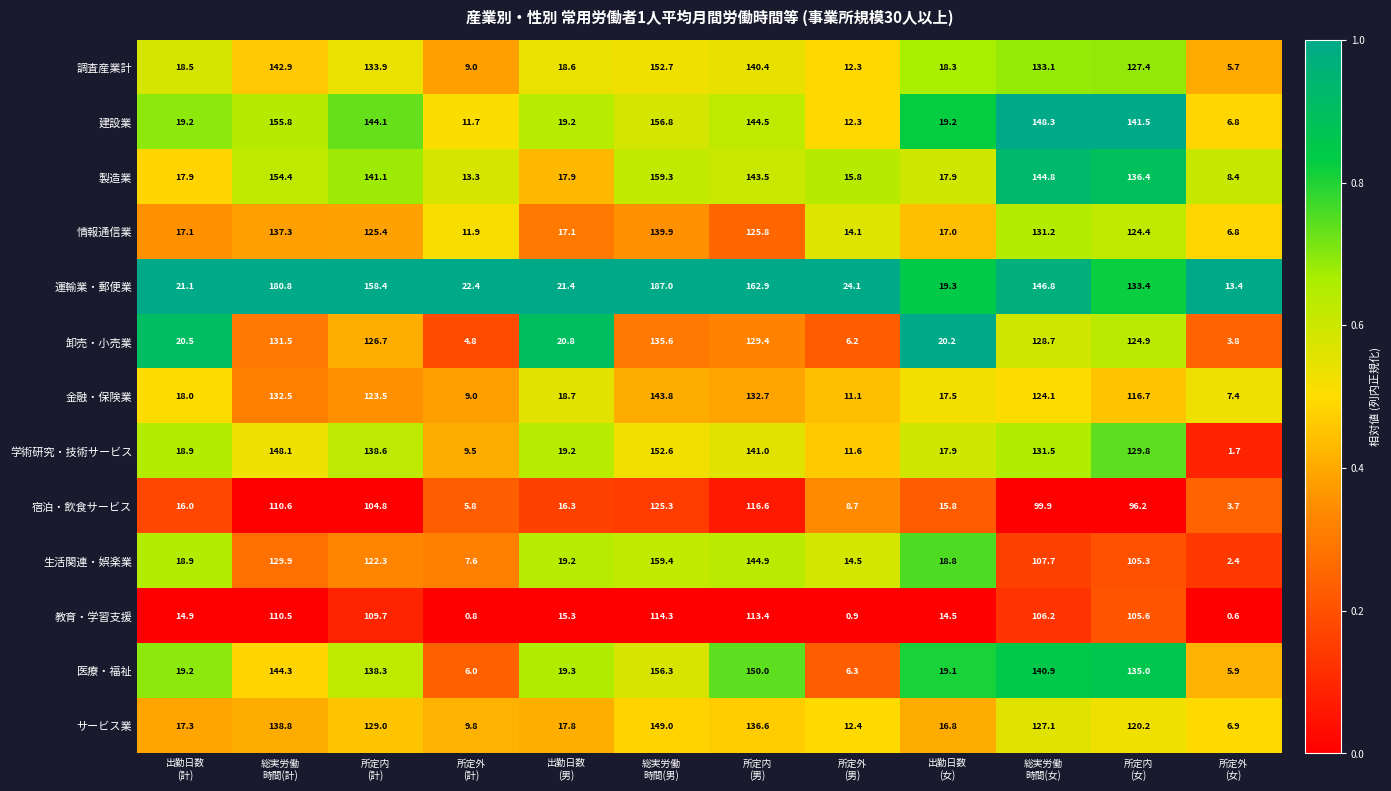

What is the lowest value of the 調査産業計 series?

5.7